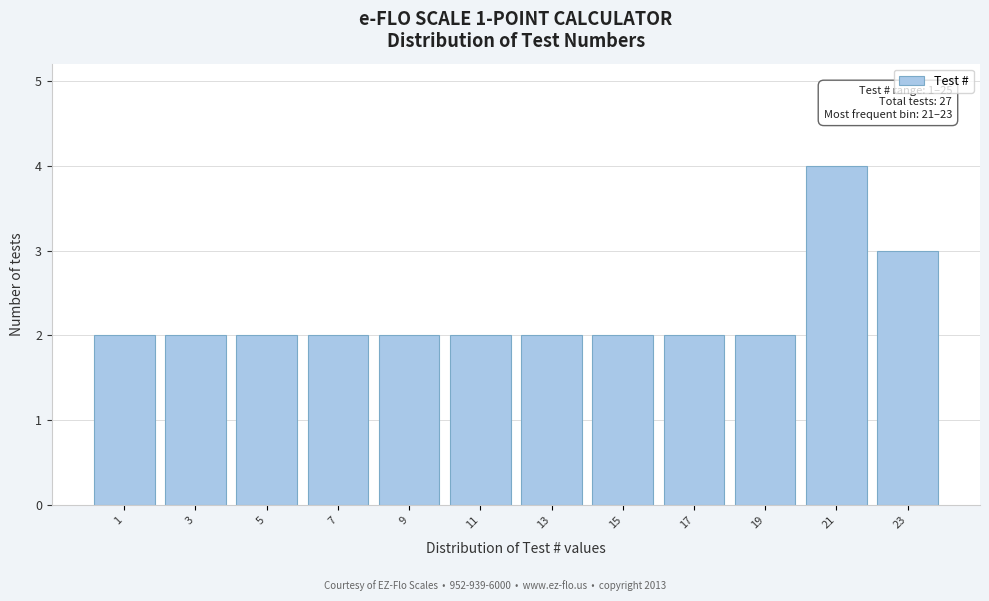

Reading left to right, extract all data points from this chart.

1=2	3=2	5=2	7=2	9=2	11=2	13=2	15=2	17=2	19=2	21=4	23=3